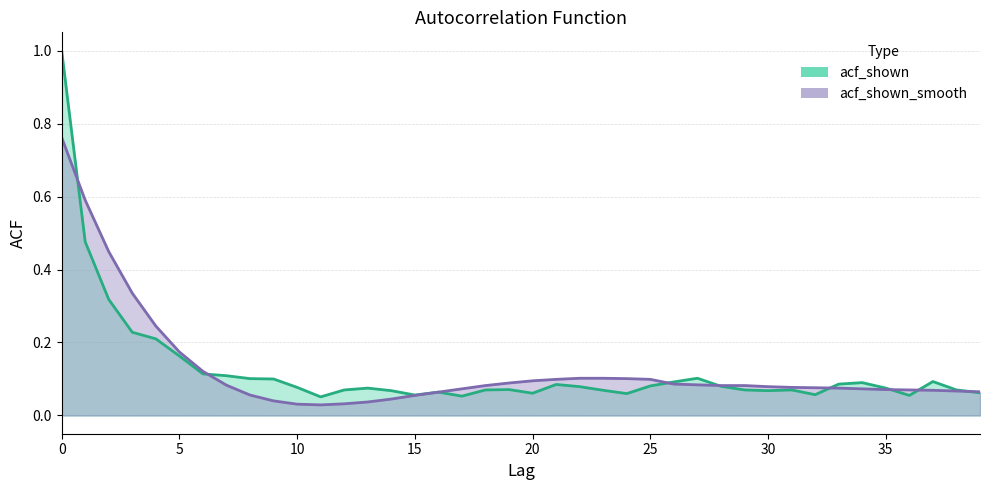

Reading left to right, extract all data points from this chart.

acf_shown: 0=1.0	1=0.5	2=0.3	3=0.2	4=0.2	5=0.2	6=0.1	7=0.1	8=0.1	9=0.1	10=0.1	11=0.1	12=0.1	13=0.1	14=0.1	15=0.1	16=0.1	17=0.1	18=0.1	19=0.1	20=0.1	21=0.1	22=0.1	23=0.1	24=0.1	25=0.1	26=0.1	27=0.1	28=0.1	29=0.1	30=0.1	31=0.1	32=0.1	33=0.1	34=0.1	35=0.1	36=0.1	37=0.1	38=0.1	39=0.1
acf_shown_smooth: 0=0.8	1=0.6	2=0.4	3=0.3	4=0.2	5=0.2	6=0.1	7=0.1	8=0.1	9=0.0	10=0.0	11=0.0	12=0.0	13=0.0	14=0.0	15=0.1	16=0.1	17=0.1	18=0.1	19=0.1	20=0.1	21=0.1	22=0.1	23=0.1	24=0.1	25=0.1	26=0.1	27=0.1	28=0.1	29=0.1	30=0.1	31=0.1	32=0.1	33=0.1	34=0.1	35=0.1	36=0.1	37=0.1	38=0.1	39=0.1